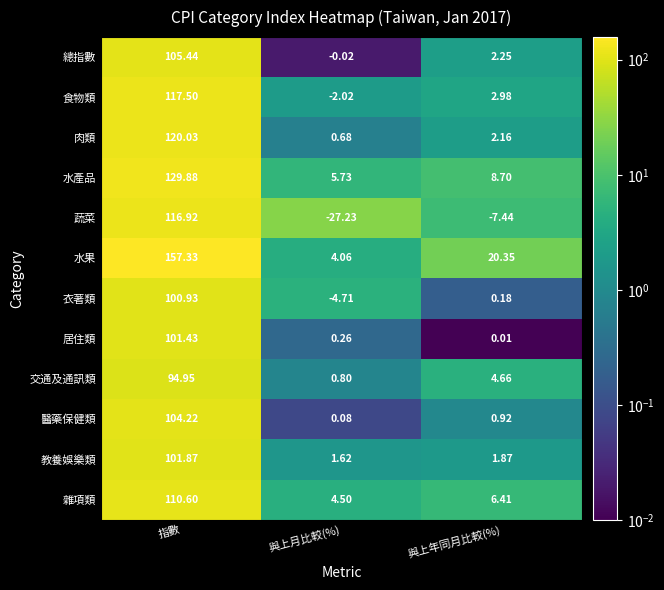

At which label does 醫藥保健類 reach its peak?

指數